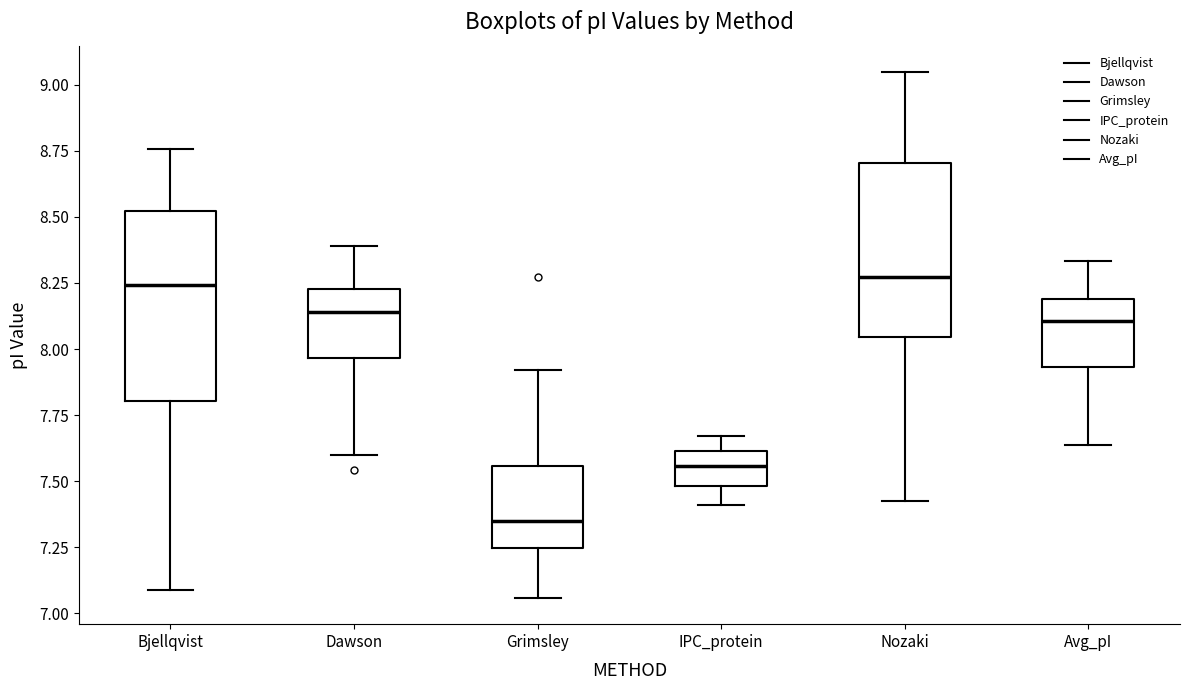

Reading left to right, read every box against the y-axis: the position of its median line, the range the box covers, and the ends of its whiskers. The values are not printed on the chart, so give them approximately, as read against the axis.

Bjellqvist: median 8.25, box 7.80 to 8.50, whiskers 7.10 to 8.75
Dawson: median 8.15, box 7.95 to 8.25, whiskers 7.60 to 8.40
Grimsley: median 7.35, box 7.25 to 7.55, whiskers 7.05 to 7.90
IPC_protein: median 7.55, box 7.50 to 7.60, whiskers 7.40 to 7.65
Nozaki: median 8.25, box 8.05 to 8.70, whiskers 7.40 to 9.05
Avg_pI: median 8.10, box 7.95 to 8.20, whiskers 7.65 to 8.35